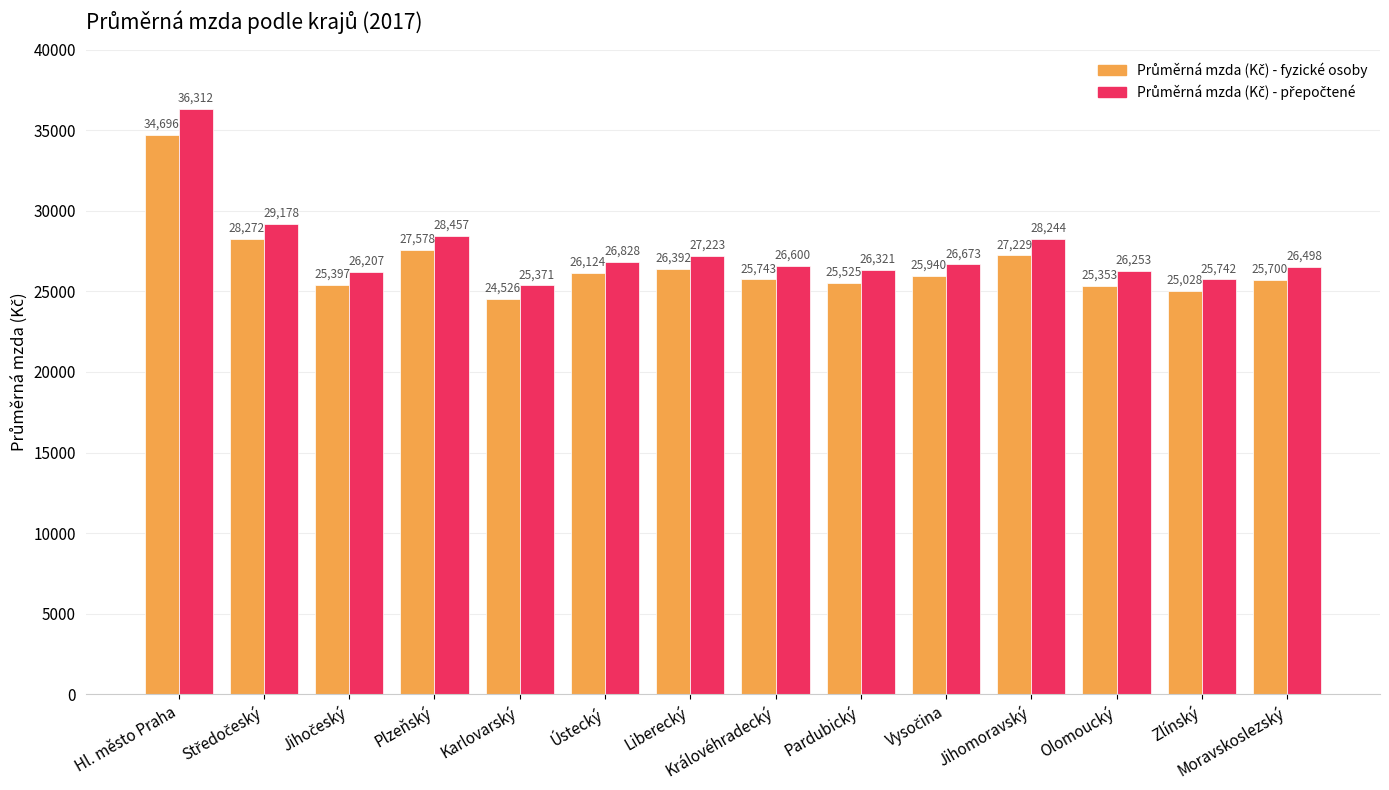

Which category has the lowest value across all series?

Karlovarský